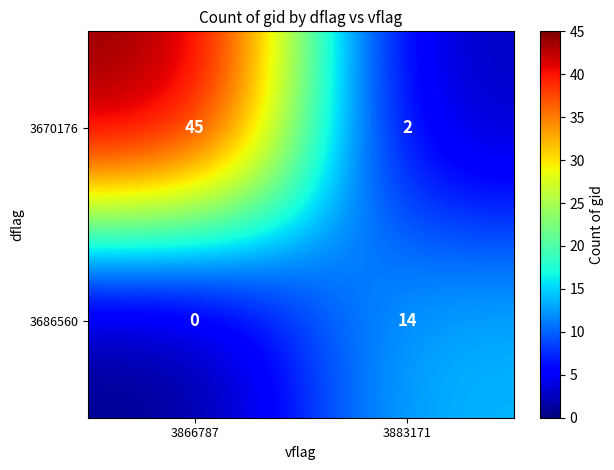

Read the 3686560 value at 3883171, to the nearest 10.

10